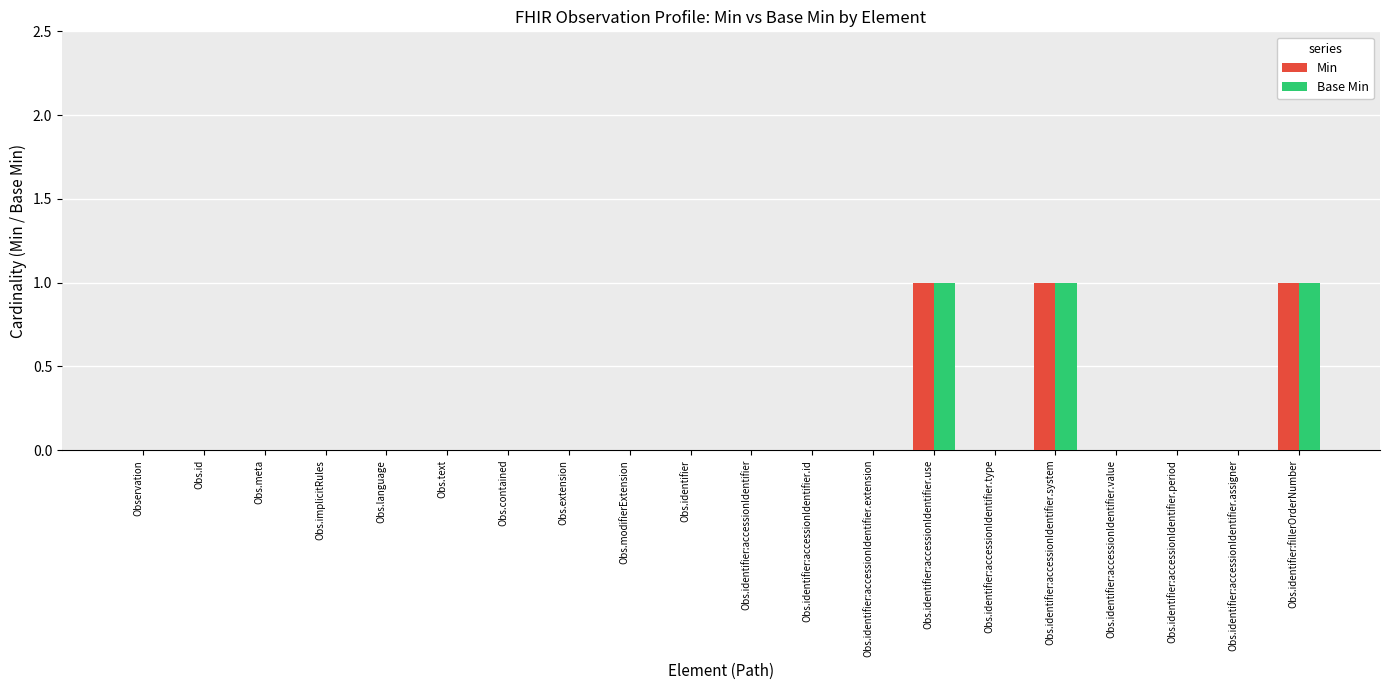

True or false: Min has a value of 1 at Obs.language.

False